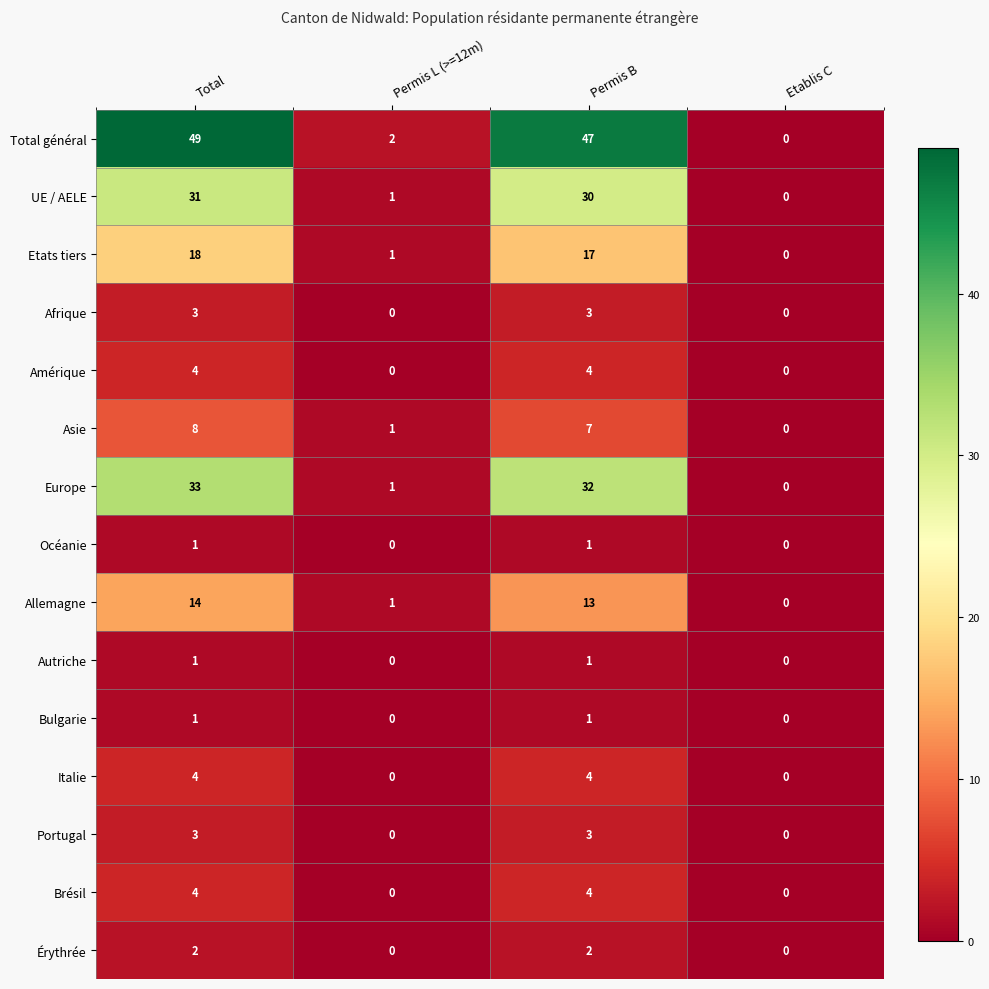

Between Permis B and Etablis C, which series saw the biggest shift?

Total général